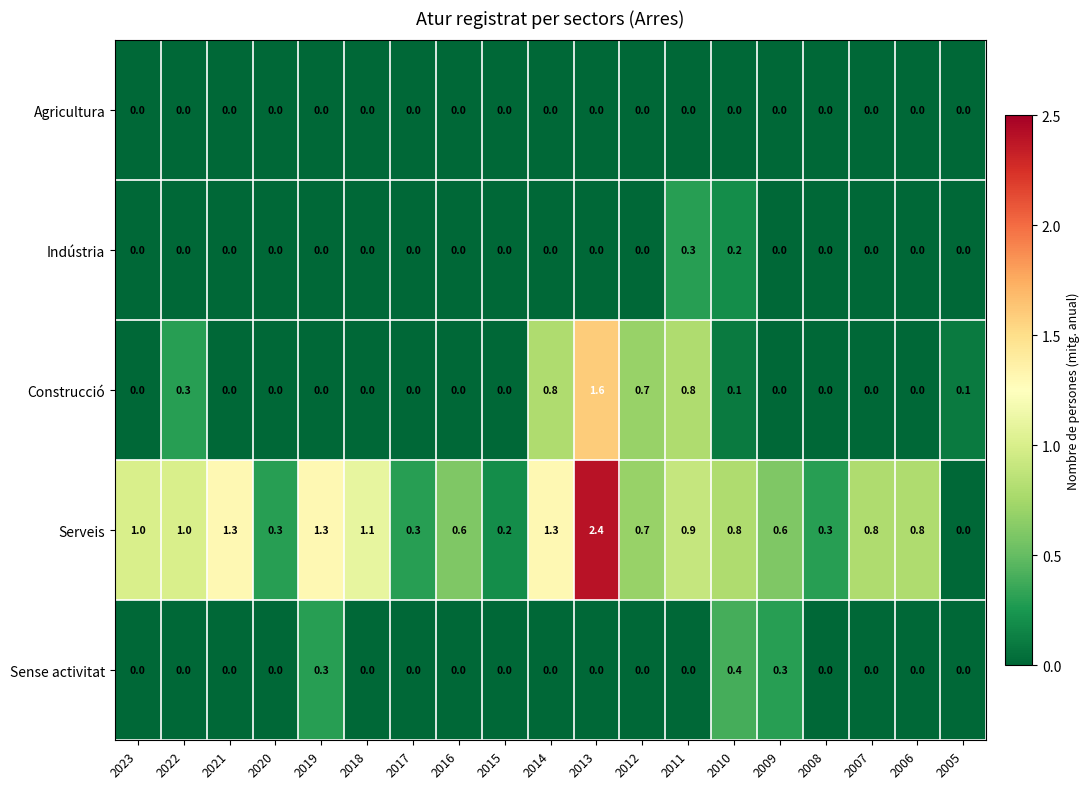

What is the difference between the Serveis values at 2006 and 2008?

0.5